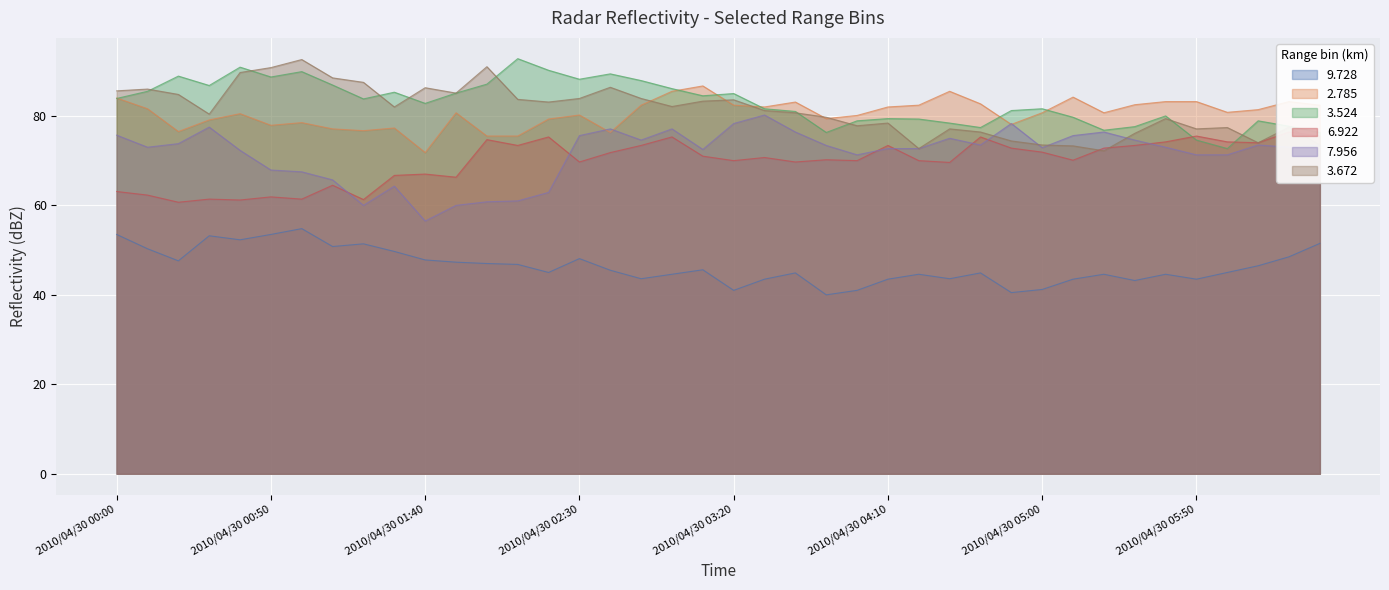

Which category has the highest value in the 6.922 series?

2010/04/30 06:20